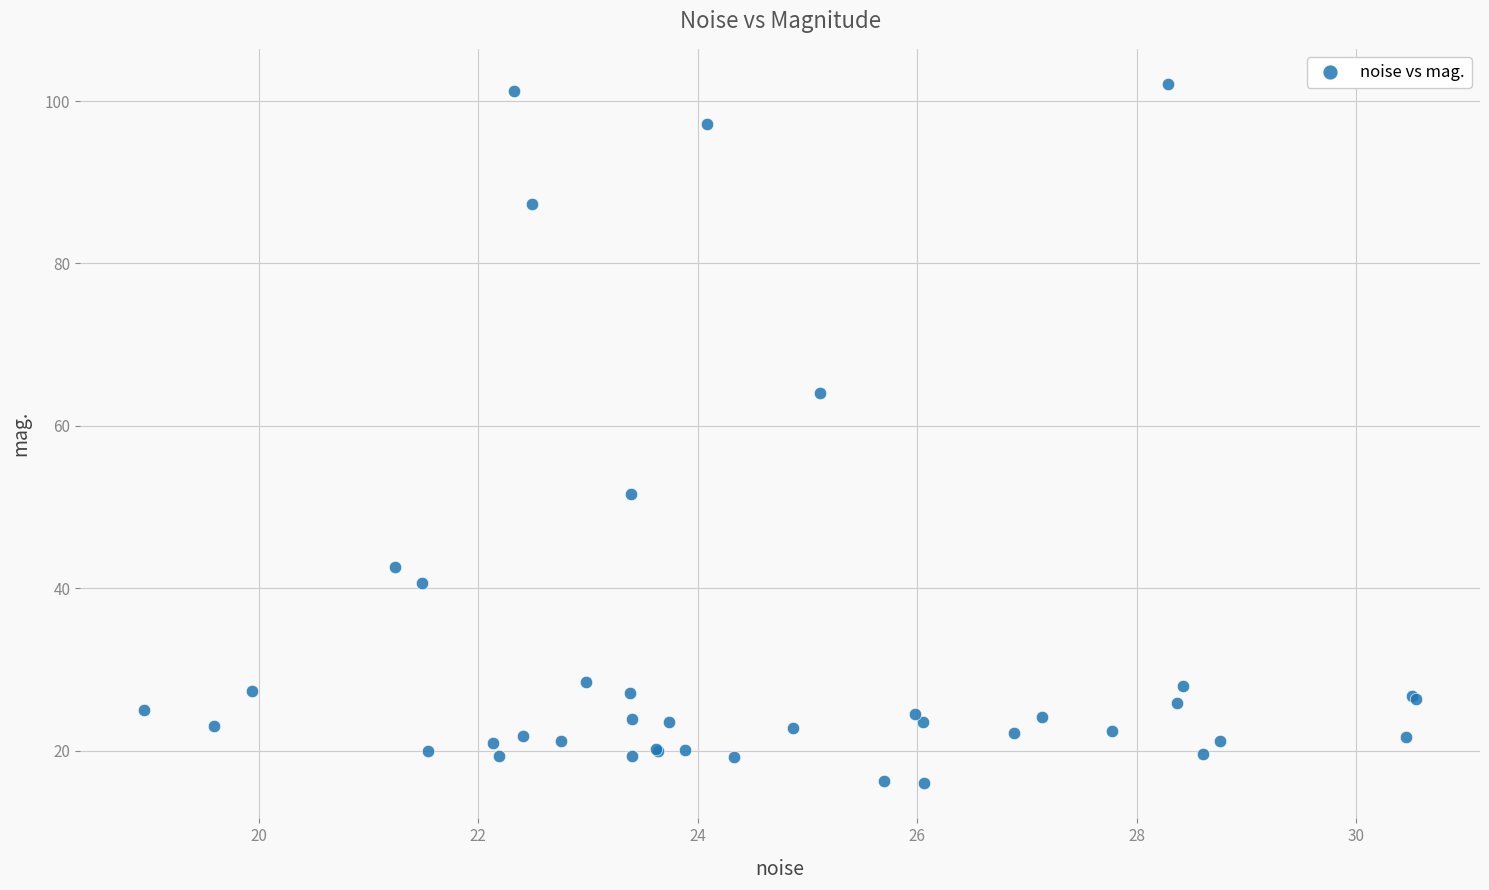

What Y value in the scatter plot is closest to 59?

64.1